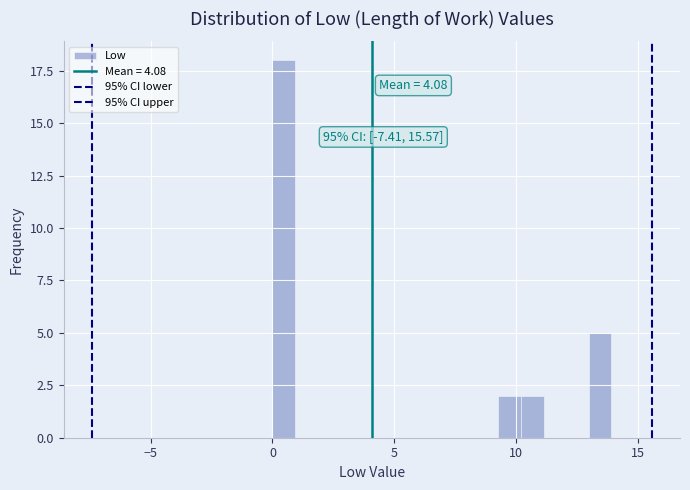

Read against the x-axis, roughly where is the centre of the tallest bar?

0.5